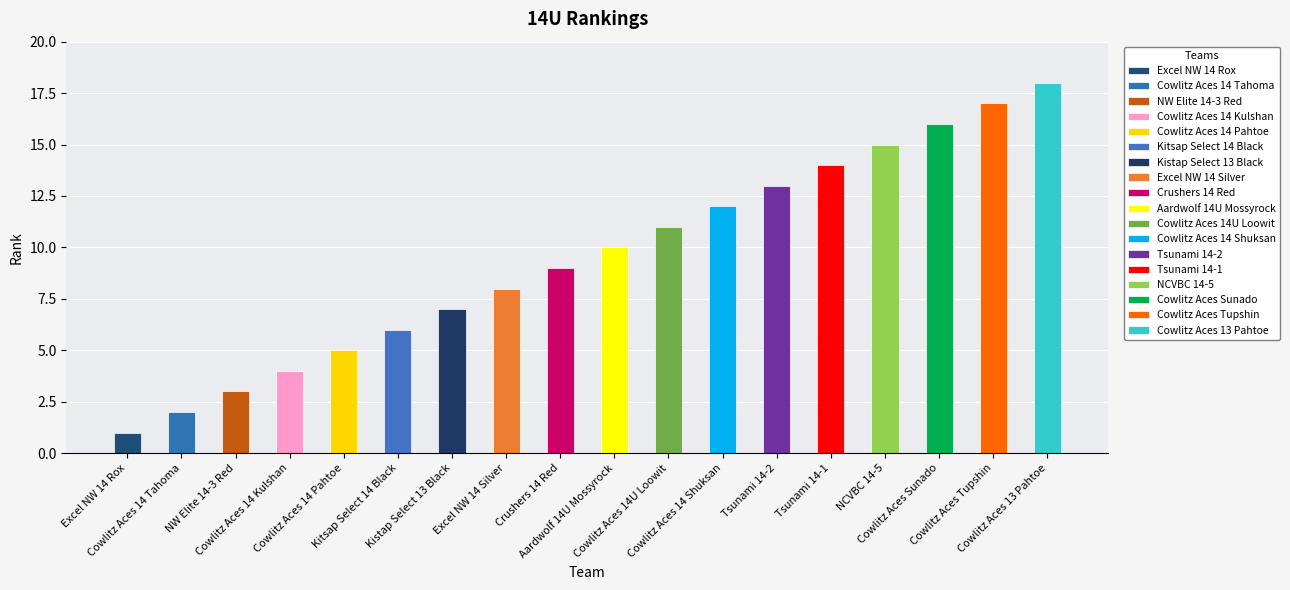

The value at NW Elite 14-3 Red is 1. True or false?

False